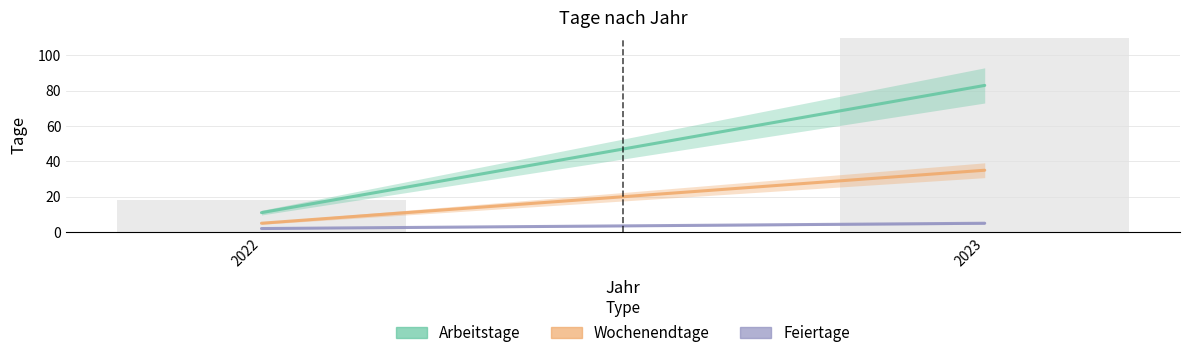

Are the bars horizontal?

No